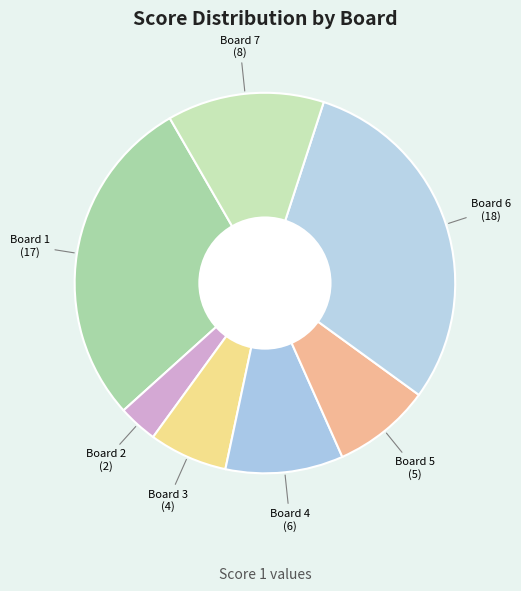

The Board 3 slice represents 22% of the pie. True or false?

False